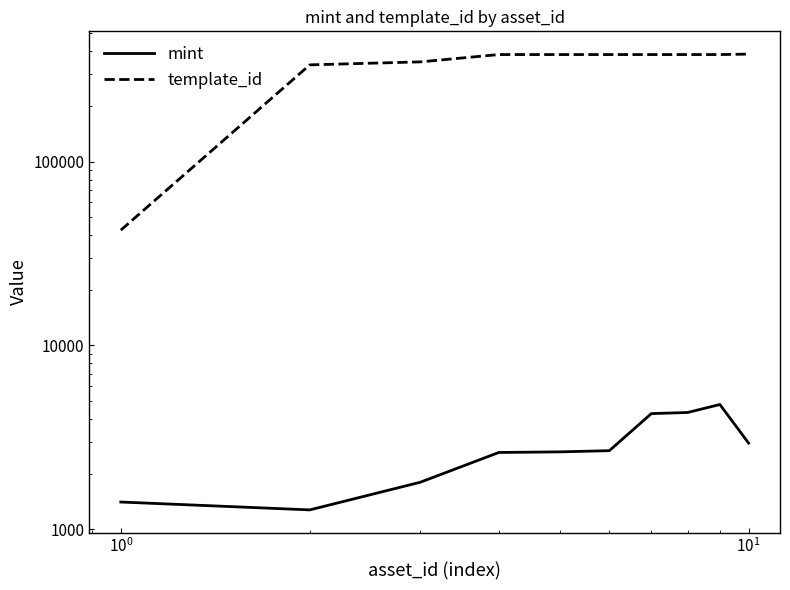

Rank the series at $\mathdefault{10^{1}}$ from lowest to highest value.

mint, template_id